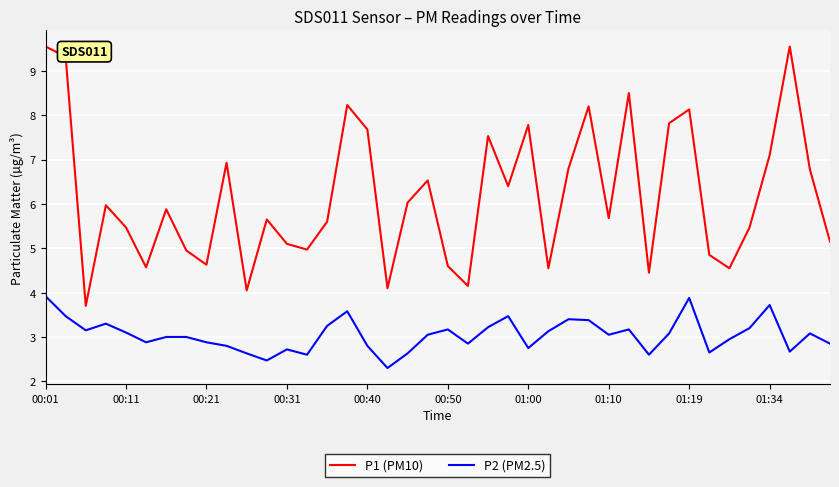

What is the maximum value for P2 (PM2.5)?

3.9